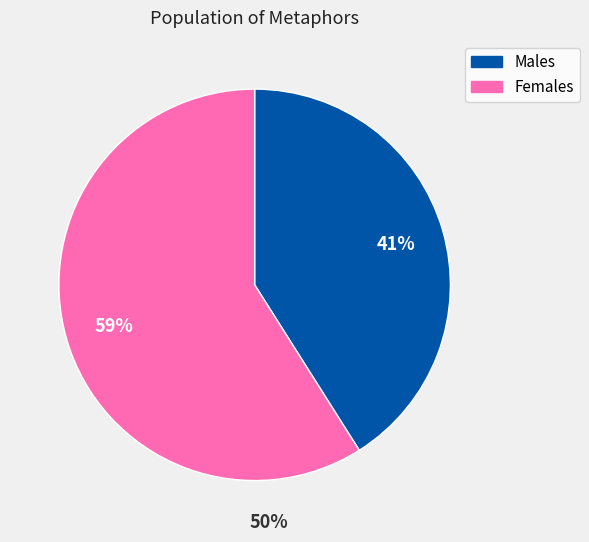

To the nearest percent, what is the average slice percentage?

50%